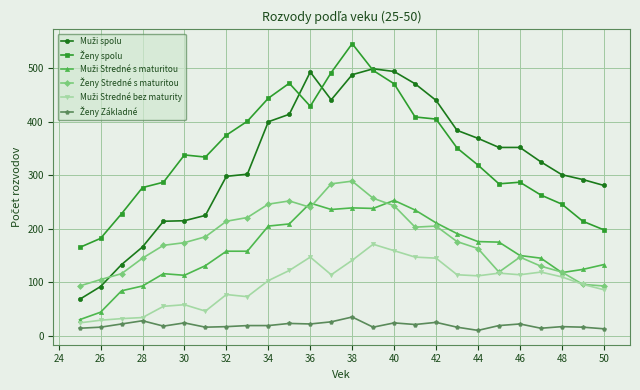

At which category does the chart reach its peak across all series?

38